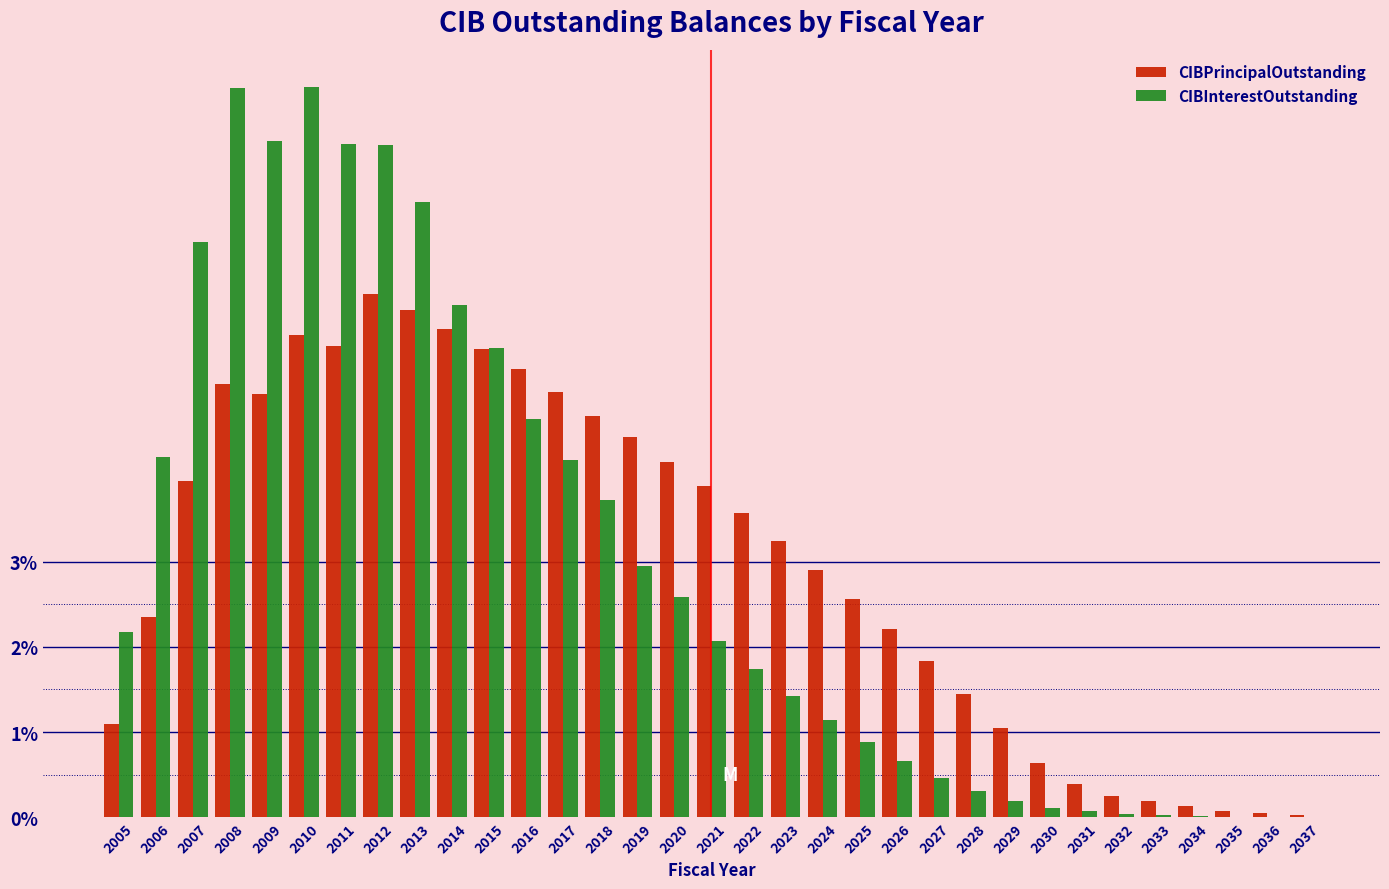

Is the value of CIBInterestOutstanding at 2020 greater than the value of CIBPrincipalOutstanding at 2034?

Yes